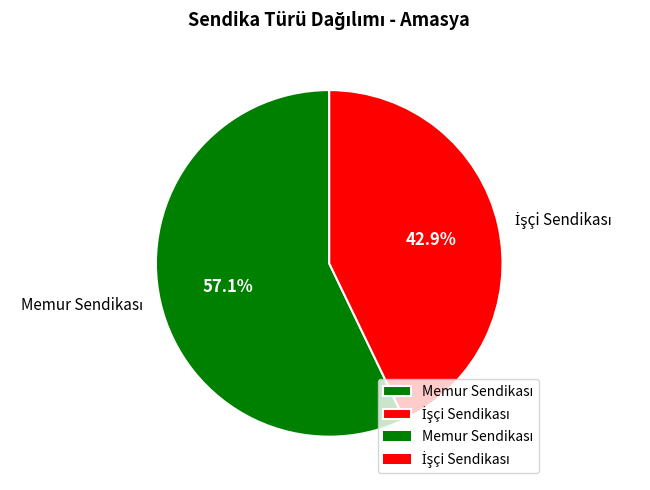

Is there any slice that represents more than half of the pie?

Yes